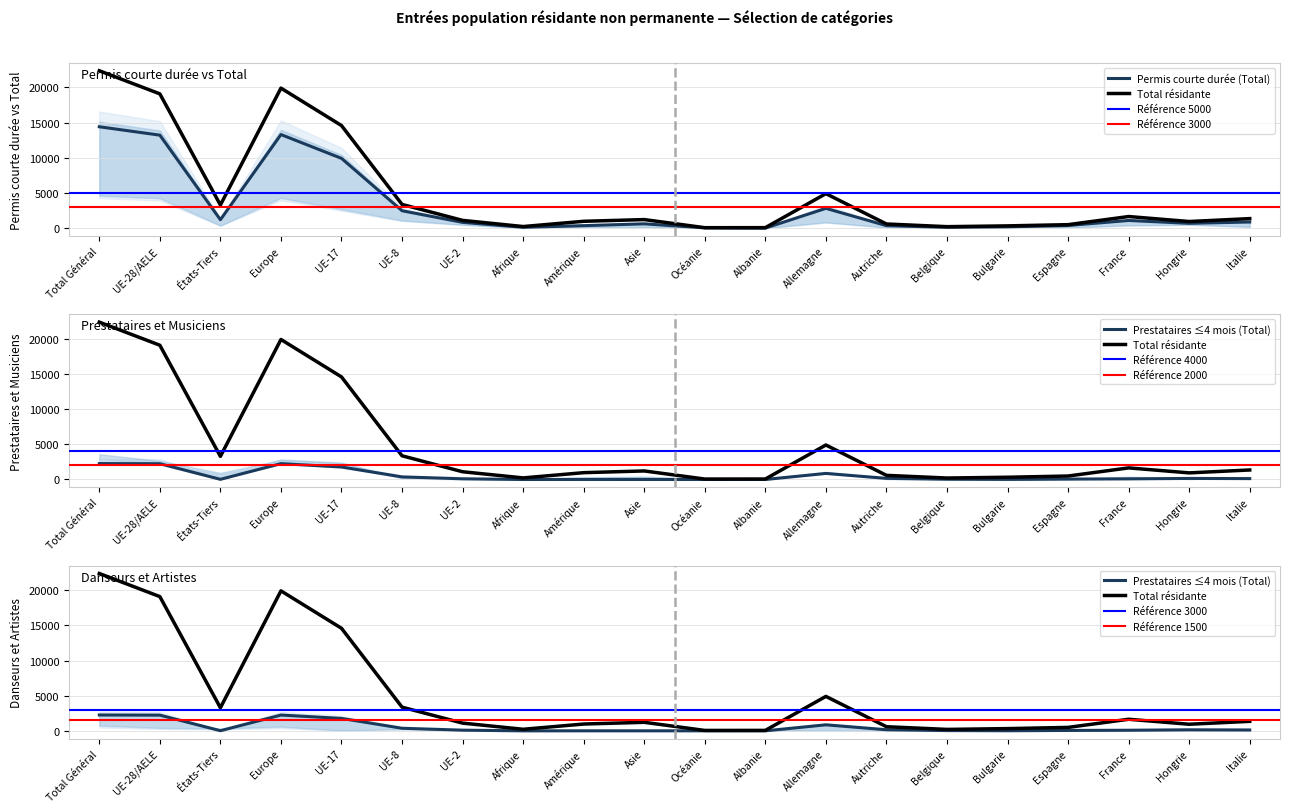

What is the value of the Permis courte durée (Femmes) point at the 3rd from the left?

3284